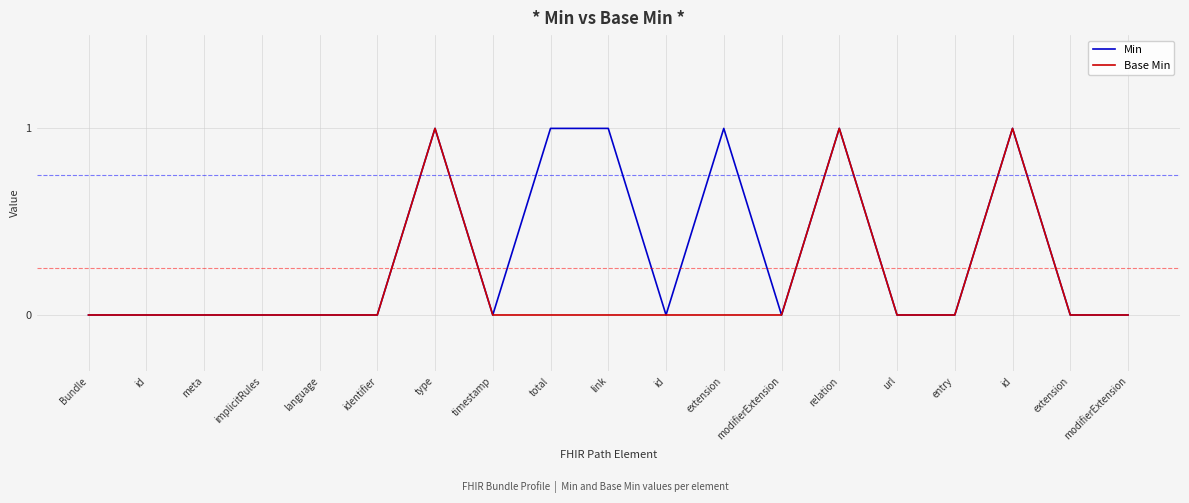

What is the maximum value shown in the chart?

1